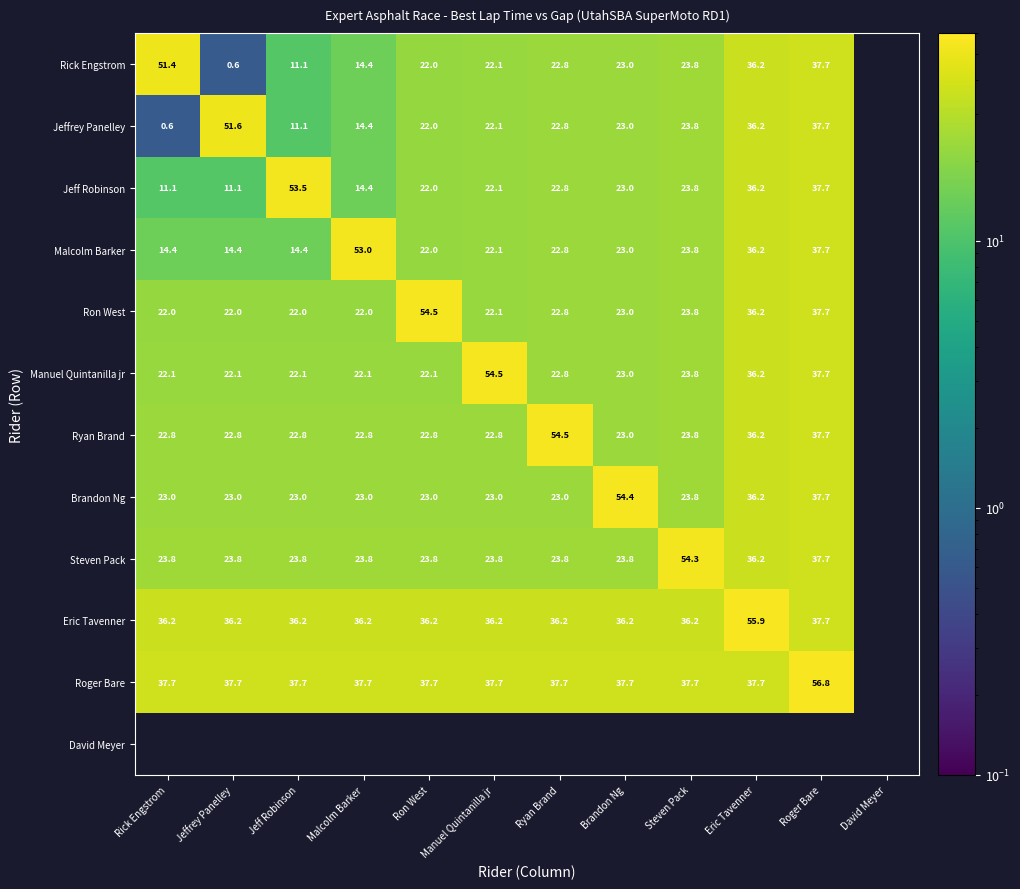

How many categories are shown in the chart?

12